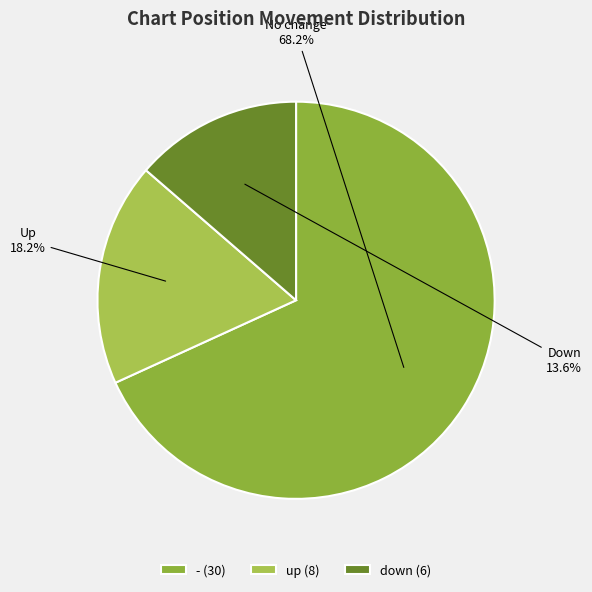

What is the smallest slice in the pie chart?

down